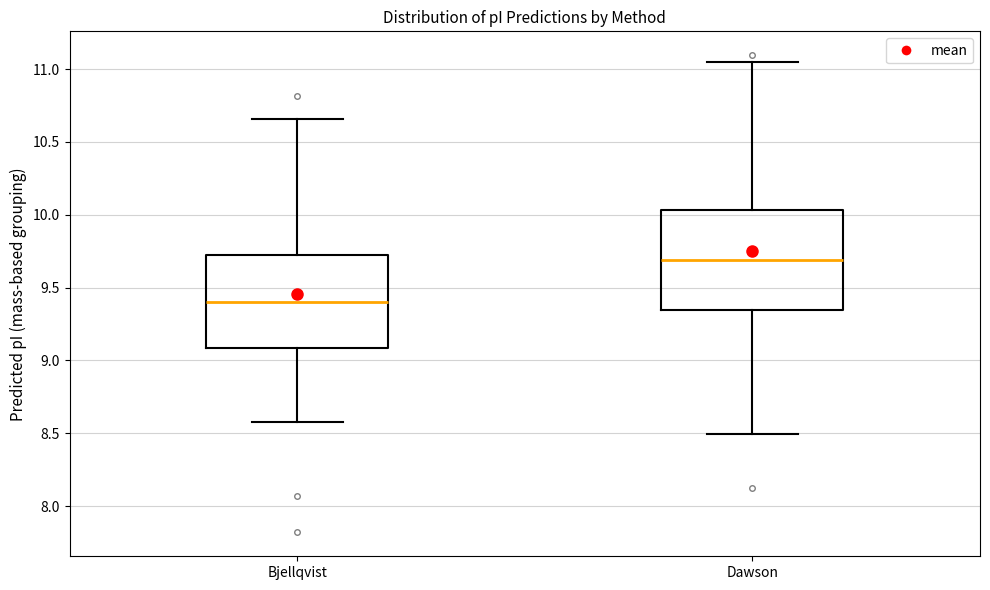

Where is the lower edge of the box for Dawson on the y-axis? The values are not printed on the chart, so give them approximately, as read against the axis.

9.35